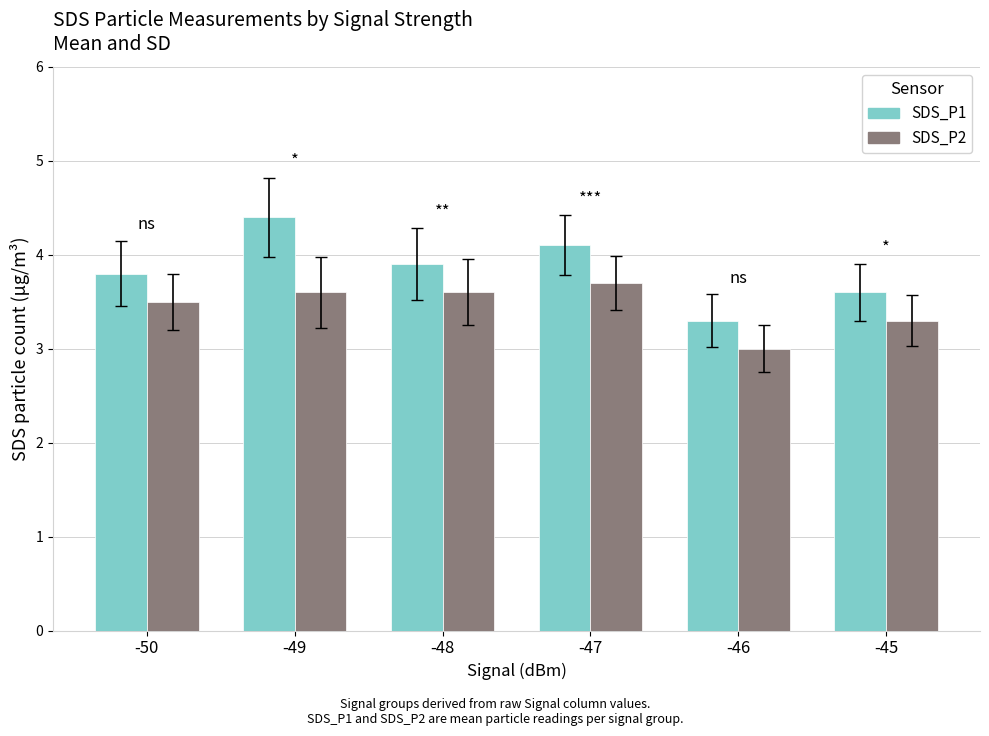

At which category is the sum across all series the highest?

-49